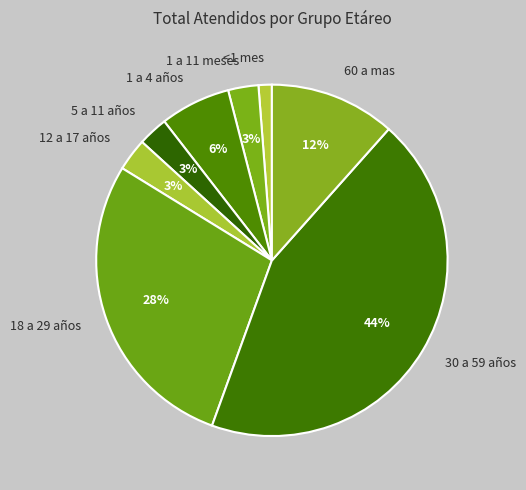

Which slice is the smallest?

<1 mes